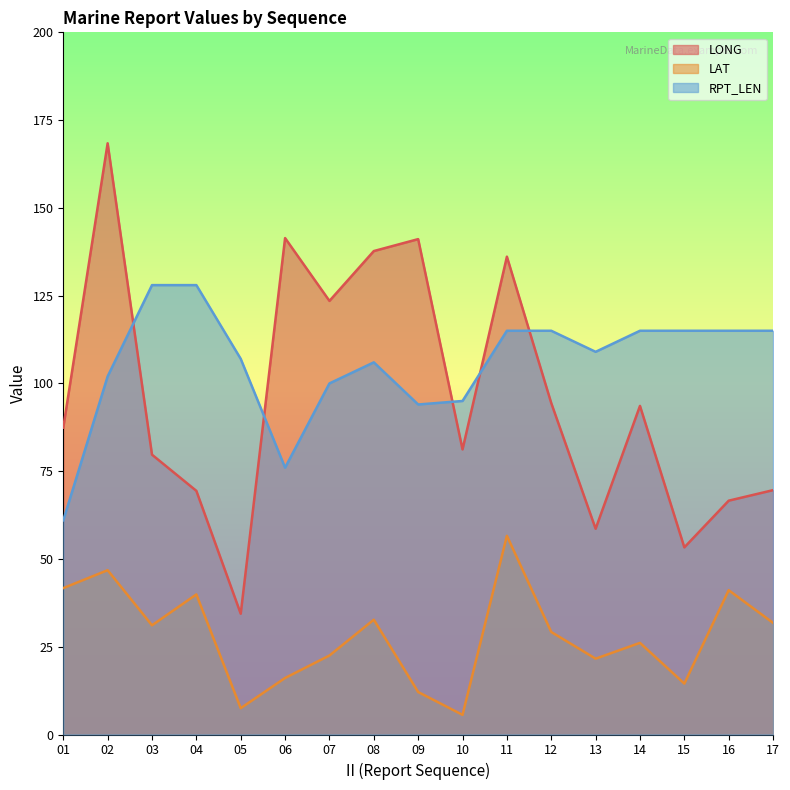

How many lines are shown in the chart?

3